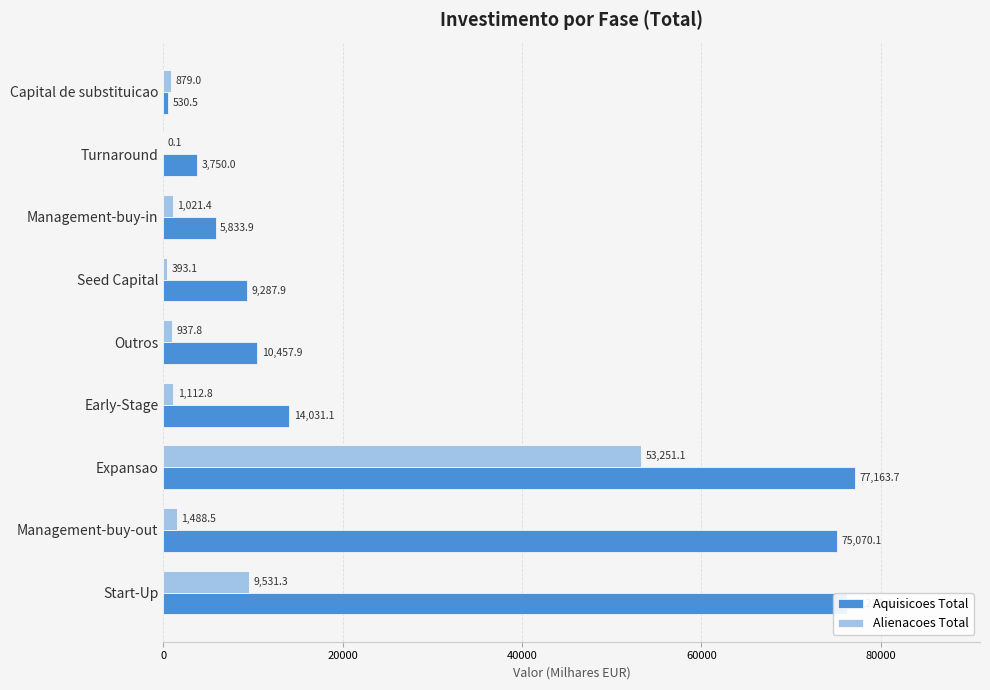

Count the number of data series in this chart.

2